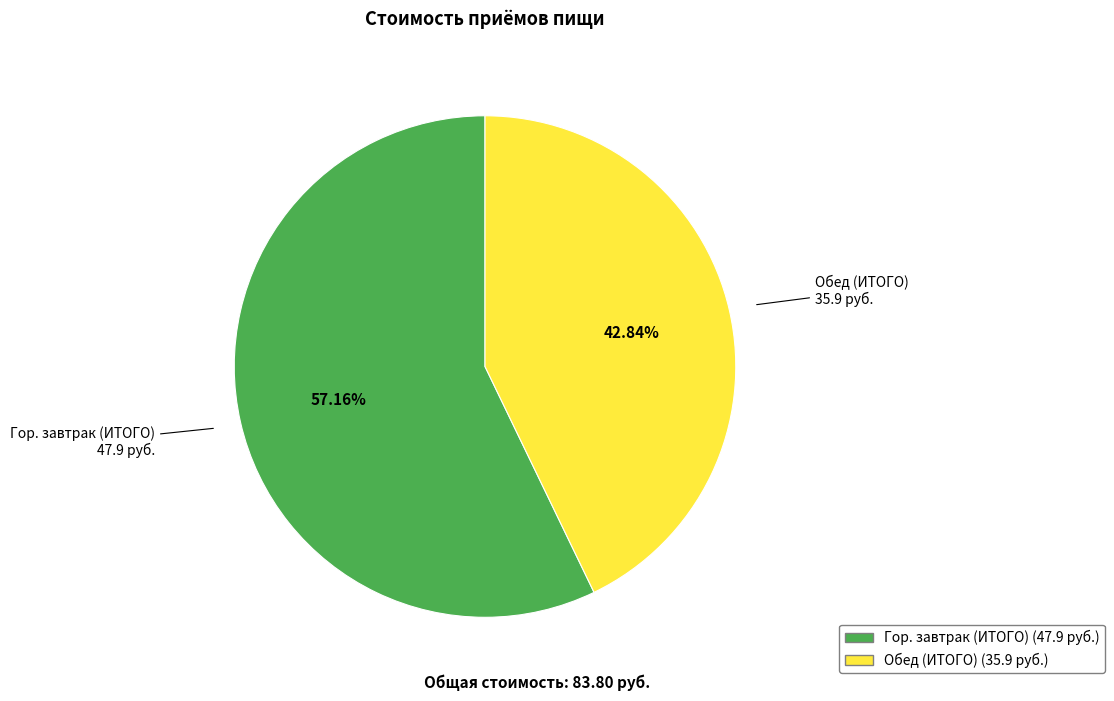

What percentage do Гор. завтрак (ИТОГО) and Обед (ИТОГО) together represent?

100.0%